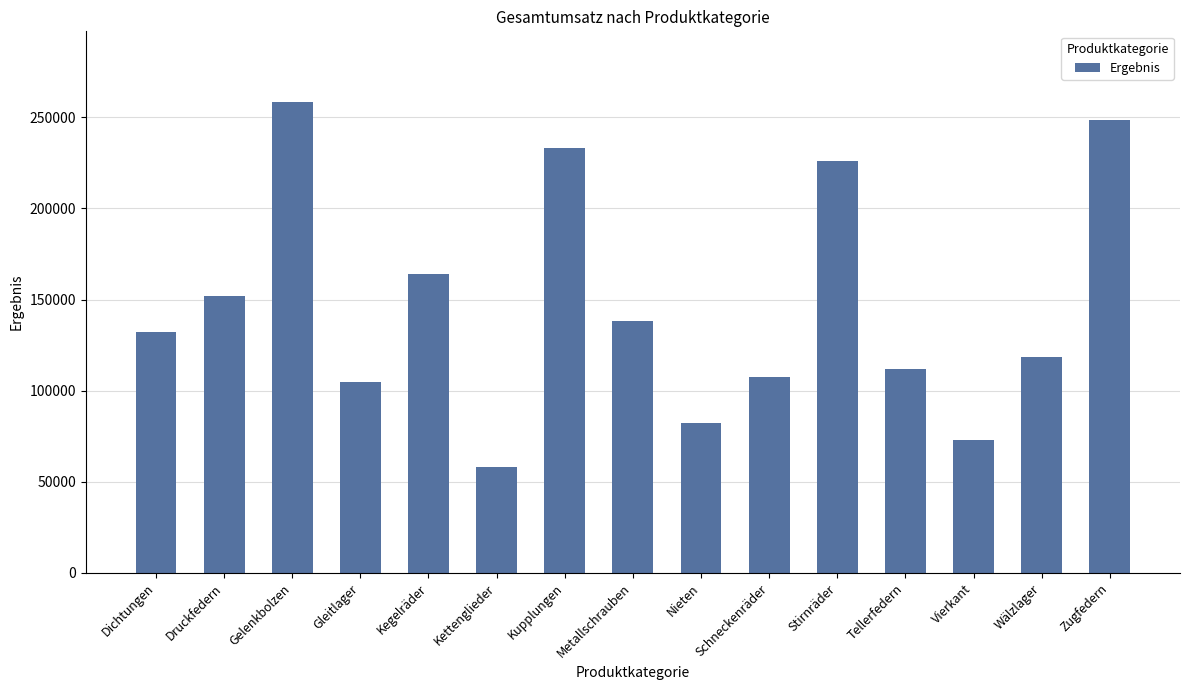

Are the bars grouped side by side (vs. stacked)?

No